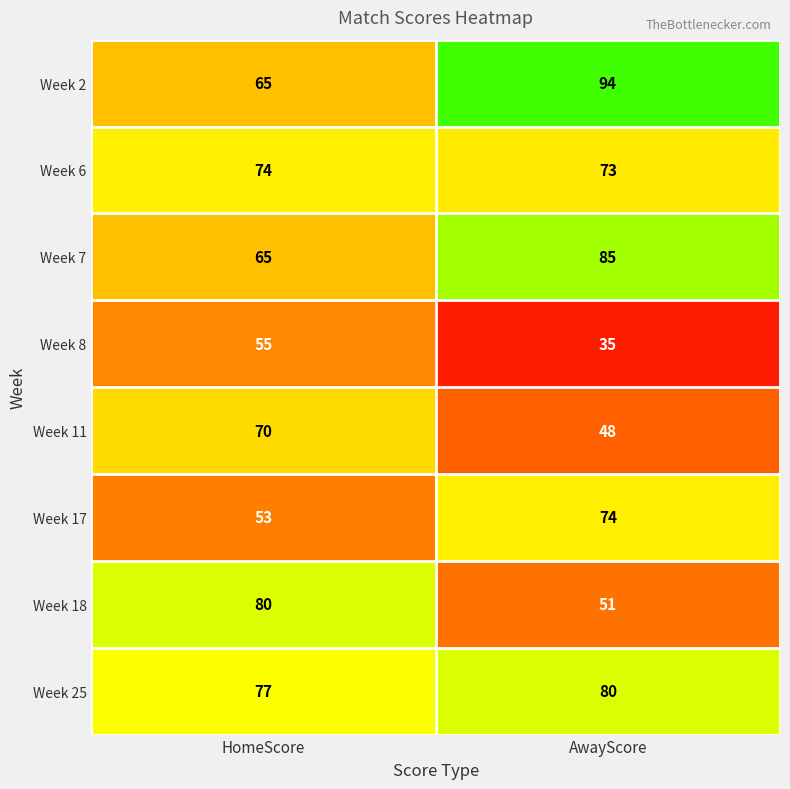

What is the difference between the maximum and minimum values in the Week 25 series?

3